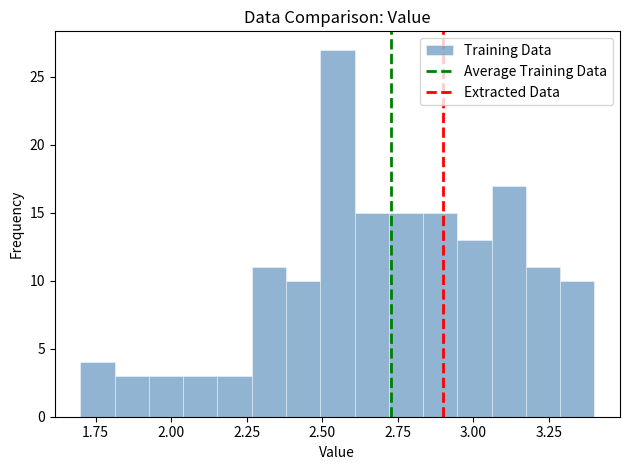

Around what value on the x-axis is the tallest bar? Give the approximate position of its centre, as read against the axis.

2.55